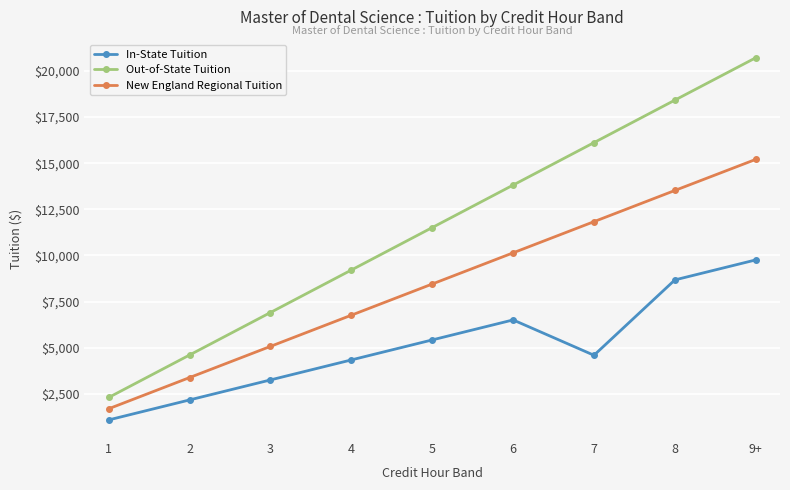

What is the sum of all New England Regional Tuition values?

76044